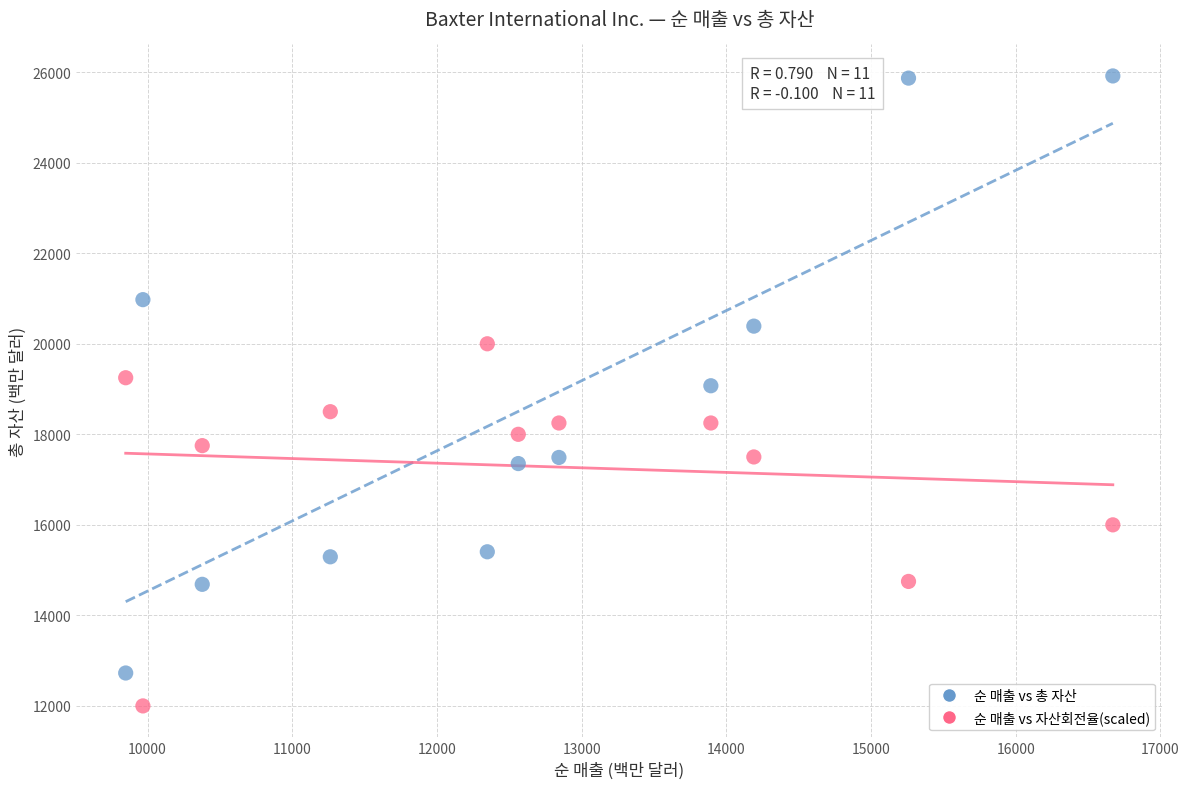

Which series has the widest spread of Y values?

순 매출 vs 총 자산